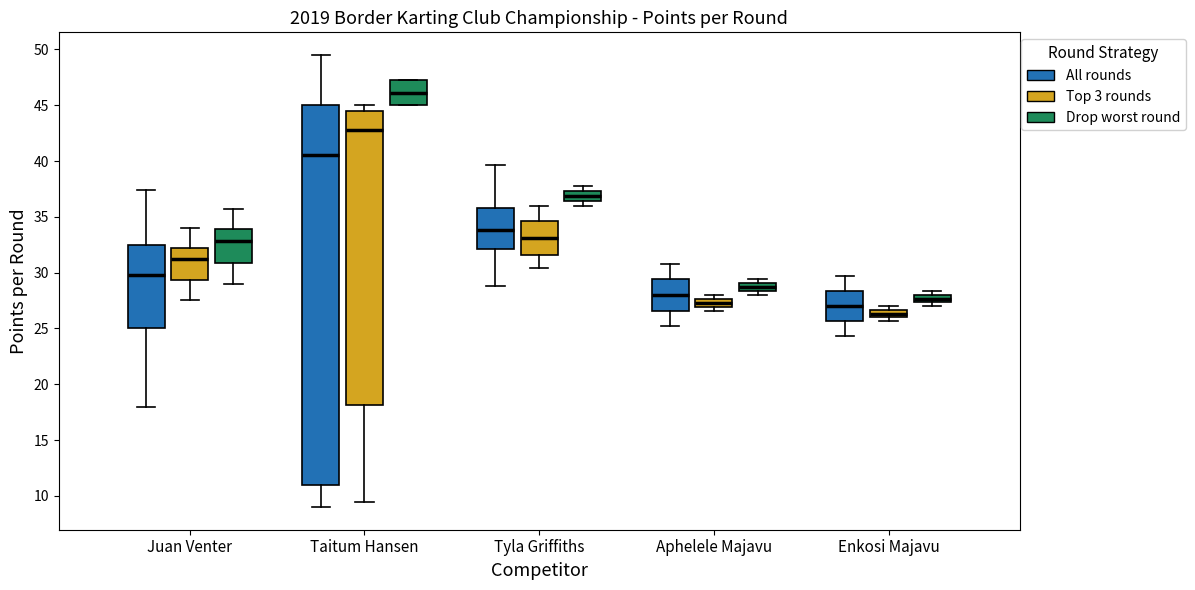

Which box has the lowest median line?

Enkosi Majavu (Top 3 rounds)